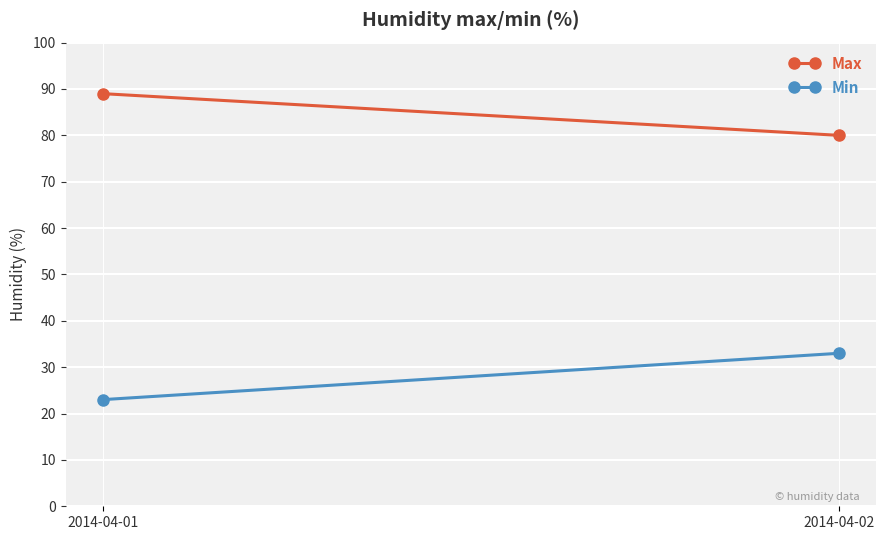

Reading left to right, list all the values displayed in this chart.

Max: 89	80
Min: 23	33